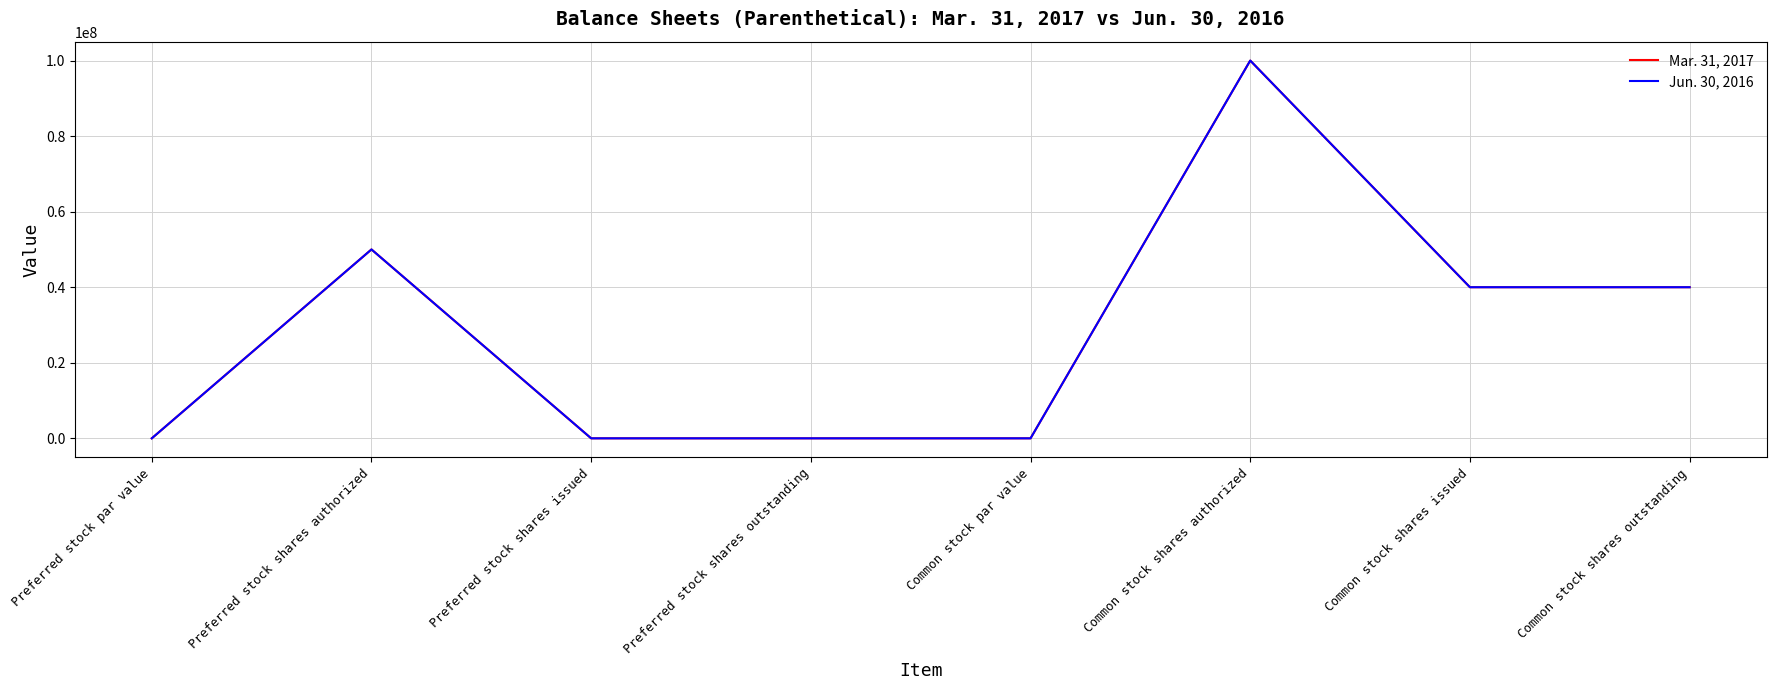

Does the chart have visible grid lines?

Yes